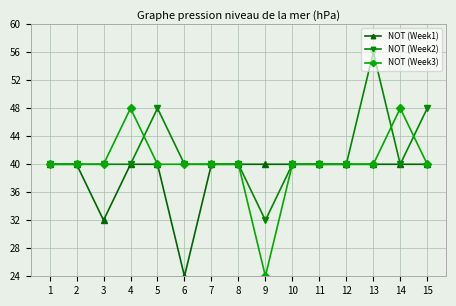

True or false: NOT (Week2) has more than 0 points higher than both neighbors.

True